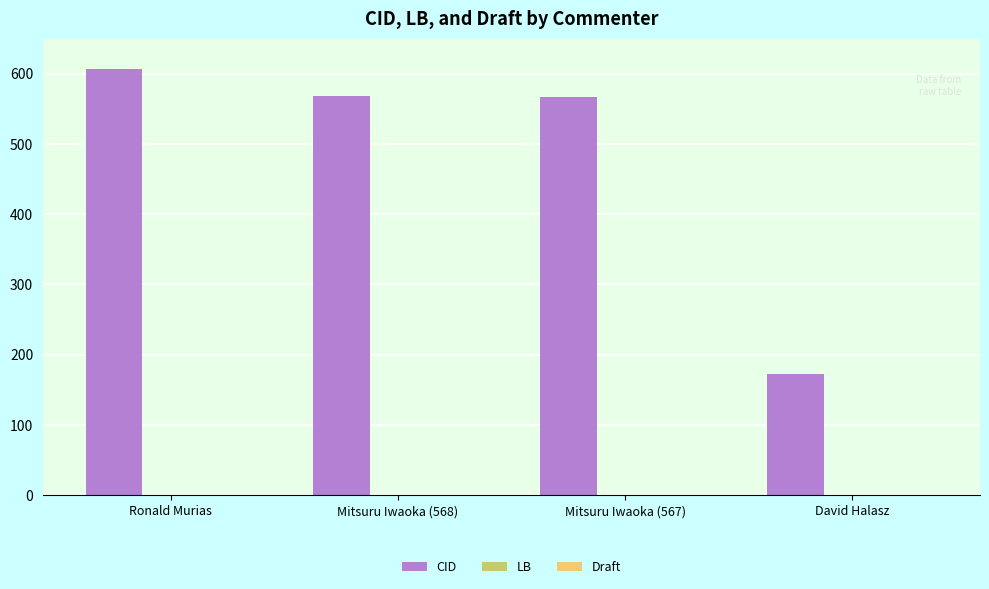

How many distinct data groups are displayed?

2